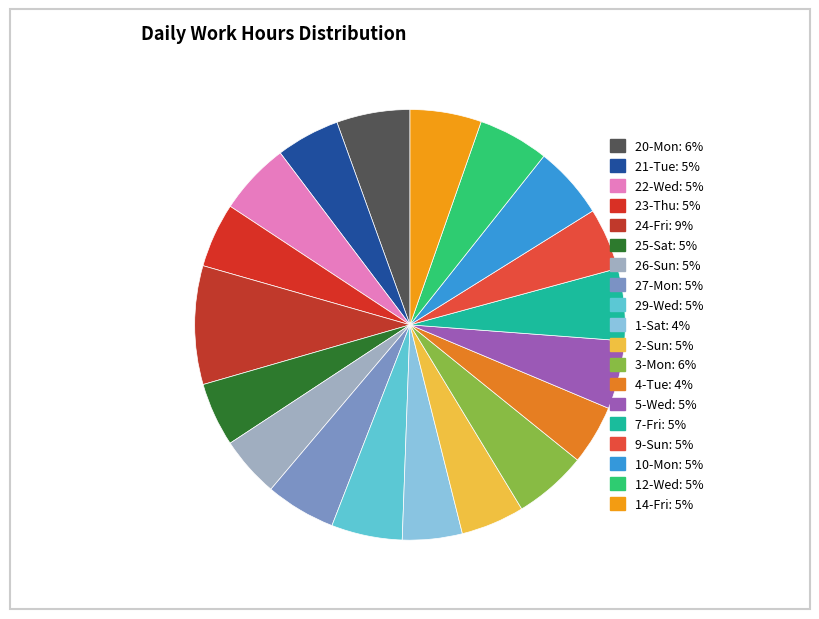

How much of the chart is everything except 4-Tue?

95.5%